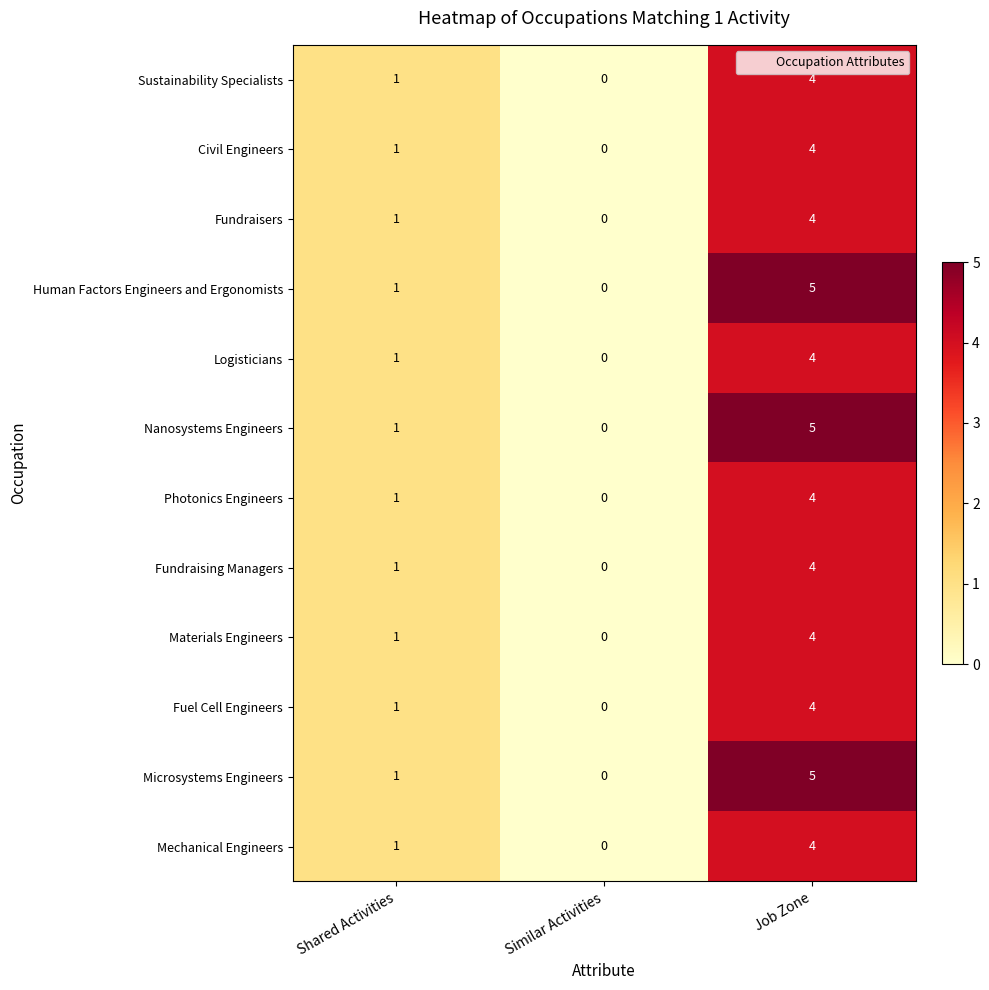

At which label is Sustainability Specialists closest to 2?

Shared Activities